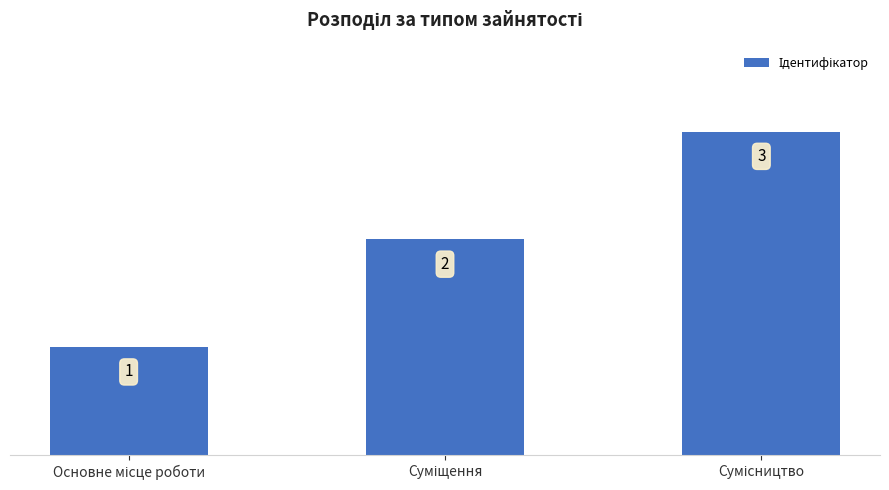

What is the difference between the maximum and minimum values?

2